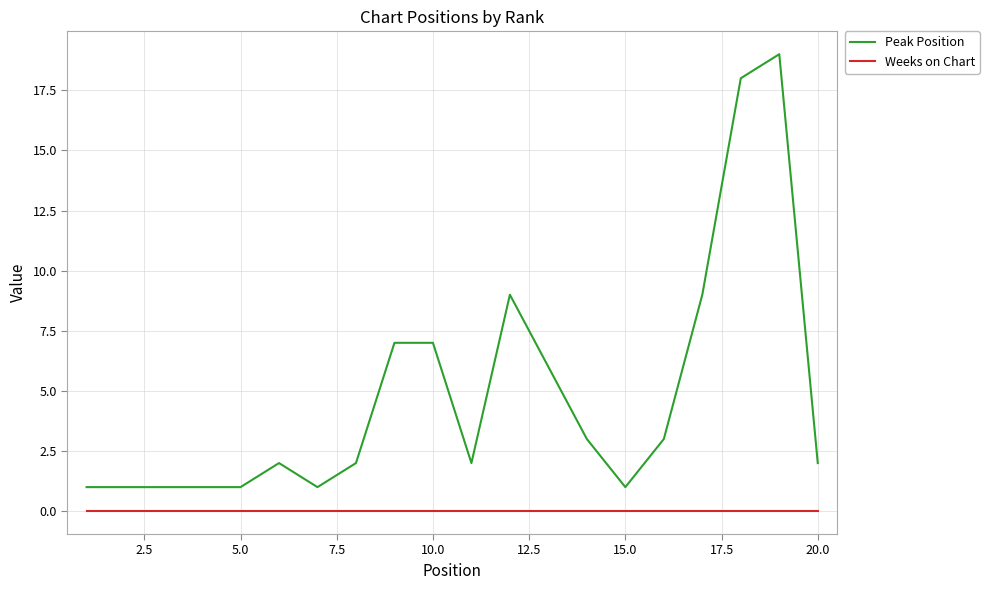

Which series has the largest range (max minus min)?

Peak Position